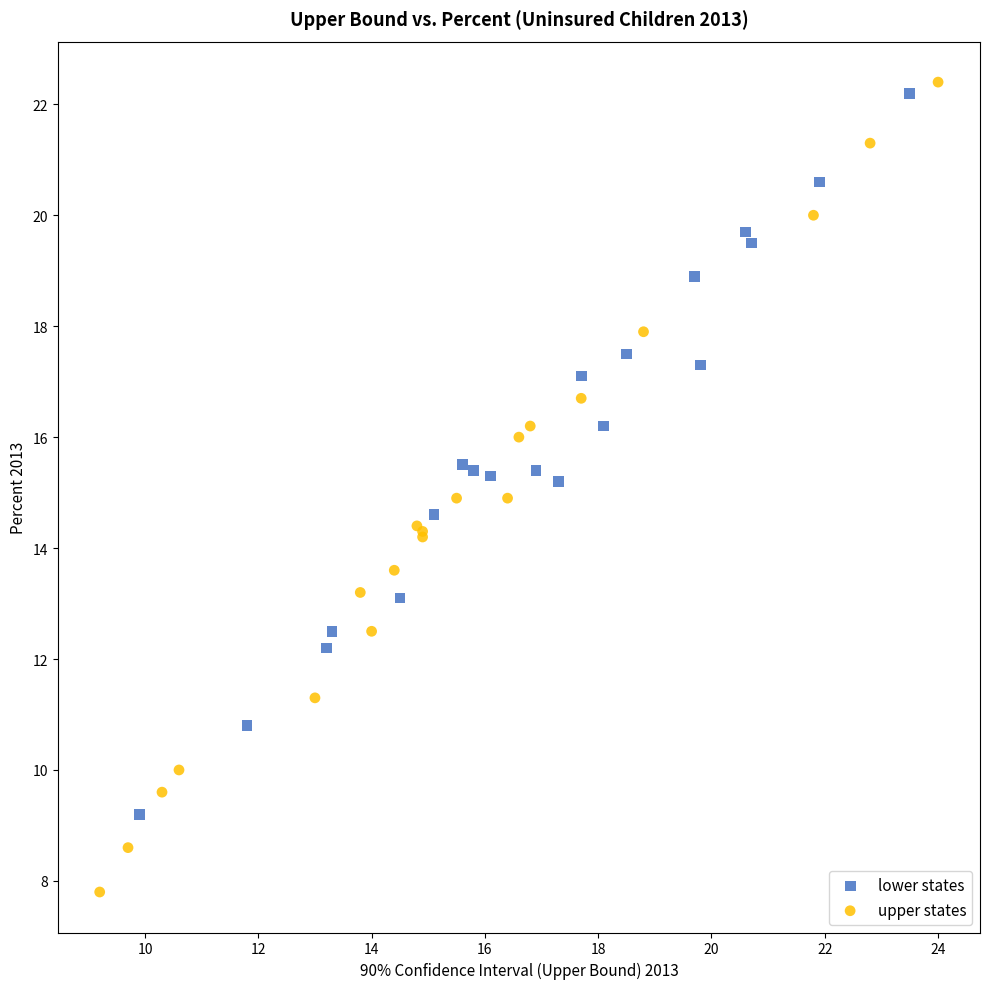

Which series has the widest spread of Y values?

upper states